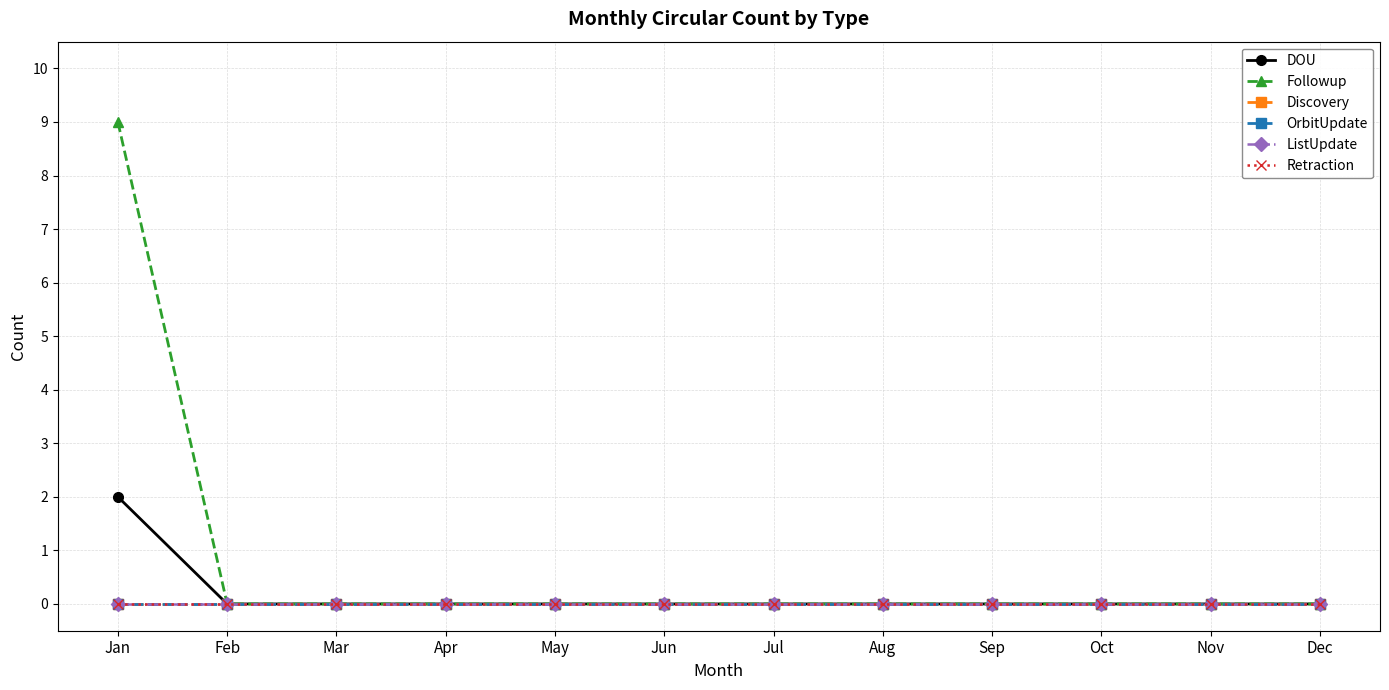

True or false: Retraction has a value of 0 at Aug.

True